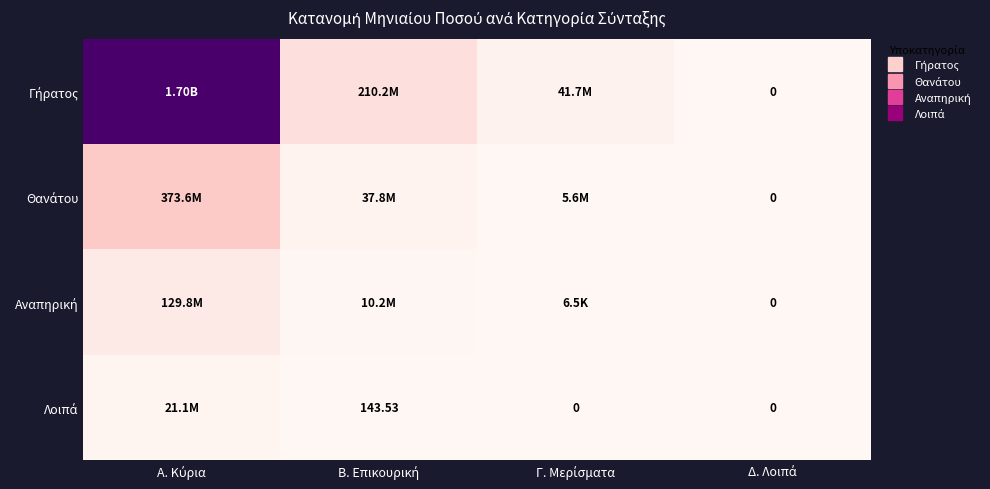

What is the difference between the highest and lowest values at Β. Επικουρική?

210183292.9